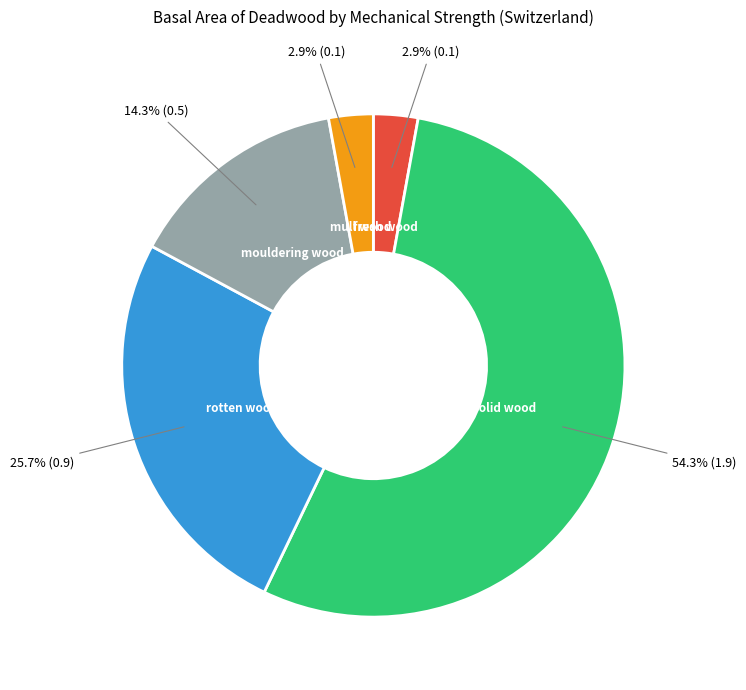

Count the number of slices in the pie.

5